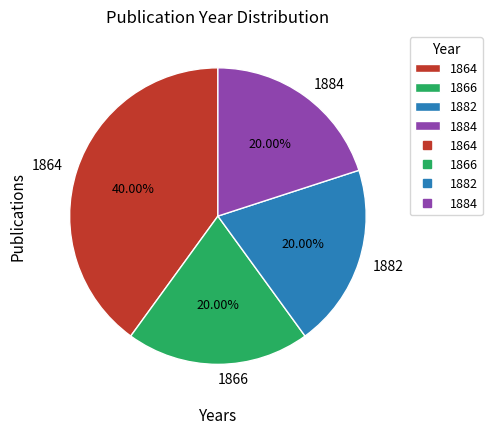

What is the ratio of the value at 1866 to the value at 1882?

1.0